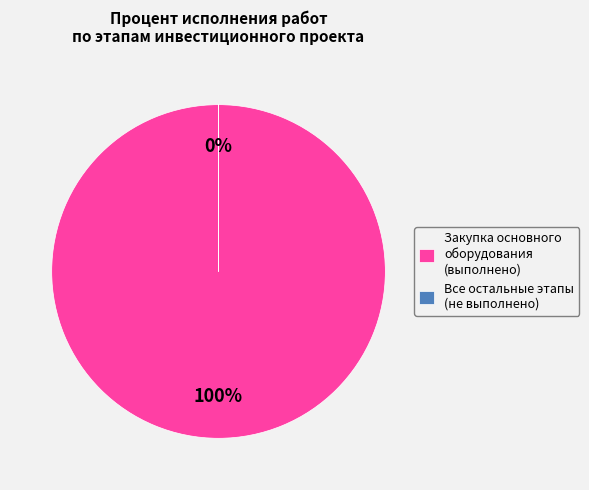

Which slice represents more than half of the pie?

Закупка основного оборудования